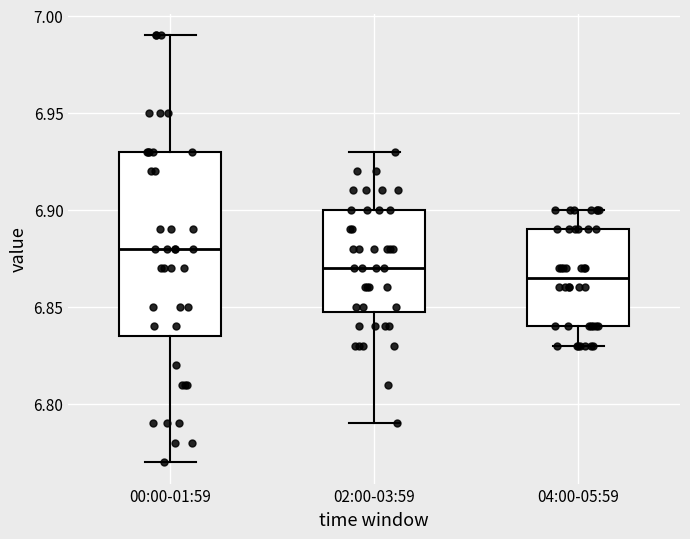

Reading left to right, transcribe this box plot: for each box, give where its median line is, the range the box spans, and where its two whiskers end, as read against the y-axis. The values are not printed on the chart, so give them approximately, as read against the axis.

00:00-01:59: median 6.880, box 6.835 to 6.930, whiskers 6.770 to 6.990
02:00-03:59: median 6.870, box 6.850 to 6.900, whiskers 6.790 to 6.930
04:00-05:59: median 6.865, box 6.840 to 6.890, whiskers 6.830 to 6.900